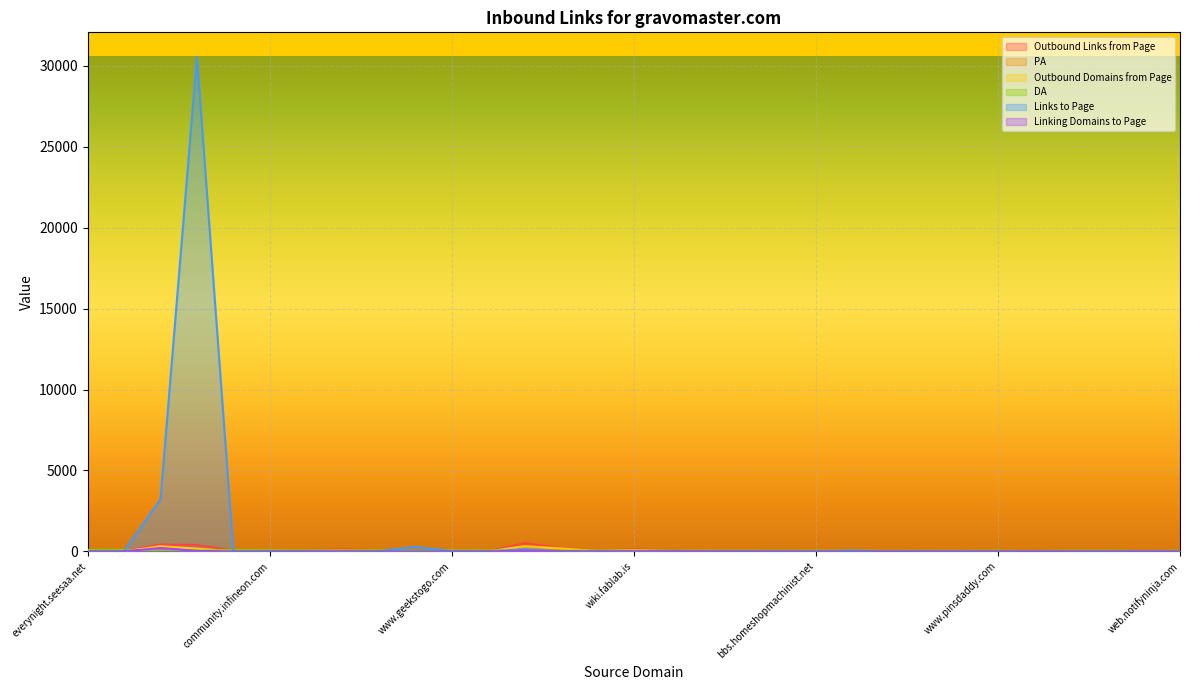

What is the maximum value shown in the chart?

30540